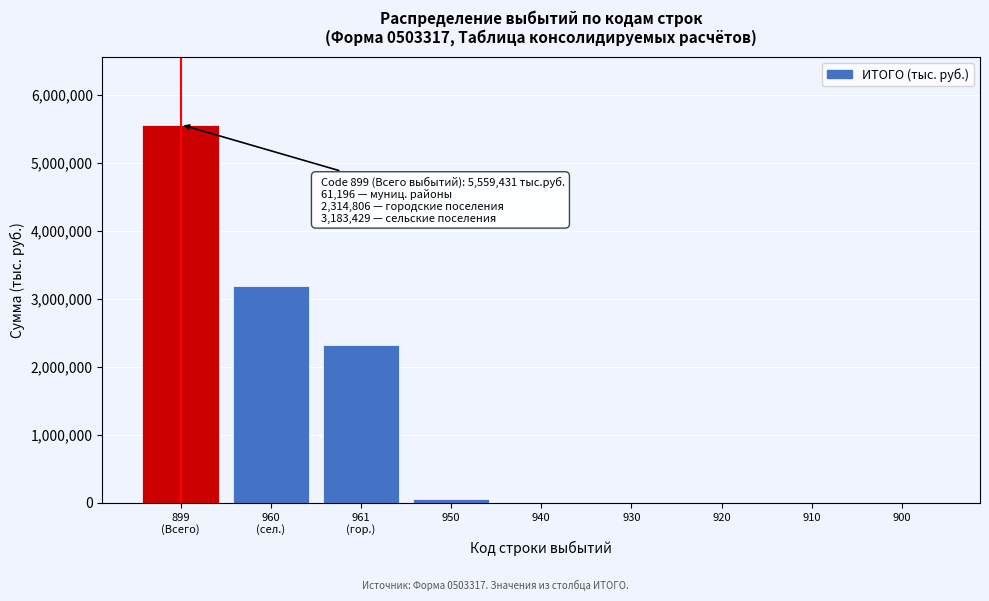

What is the sum of all values?

11118862.8